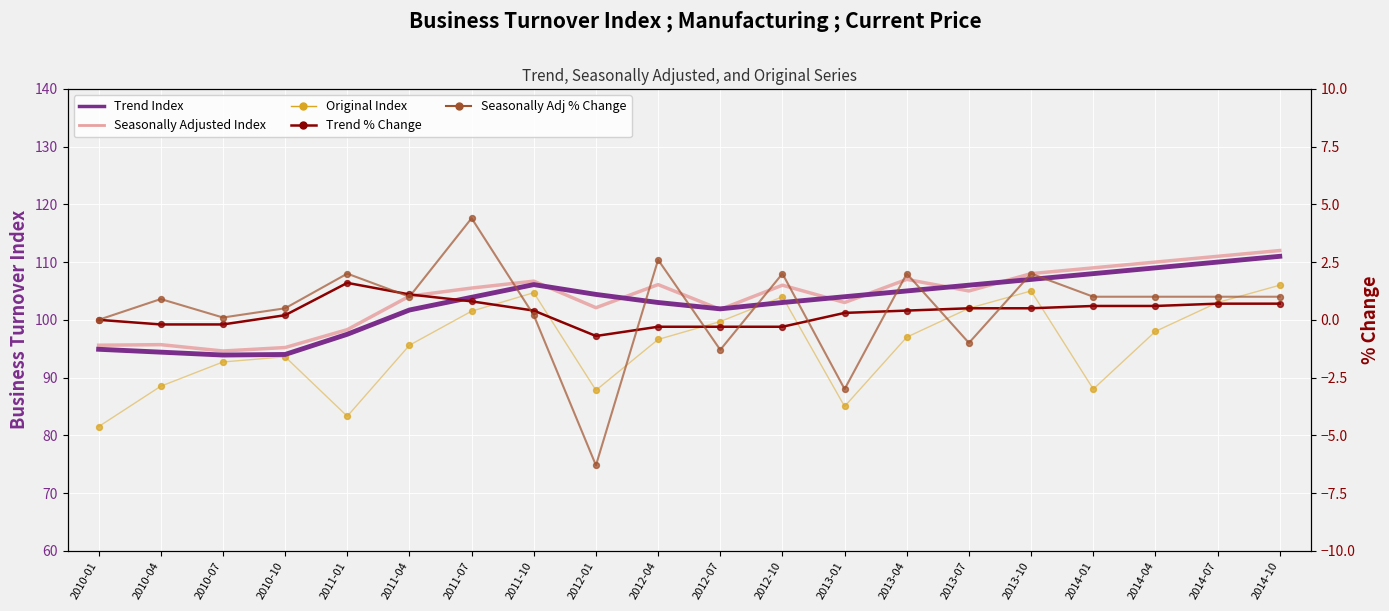

Which series has the largest total across all categories?

Seasonally Adjusted Index